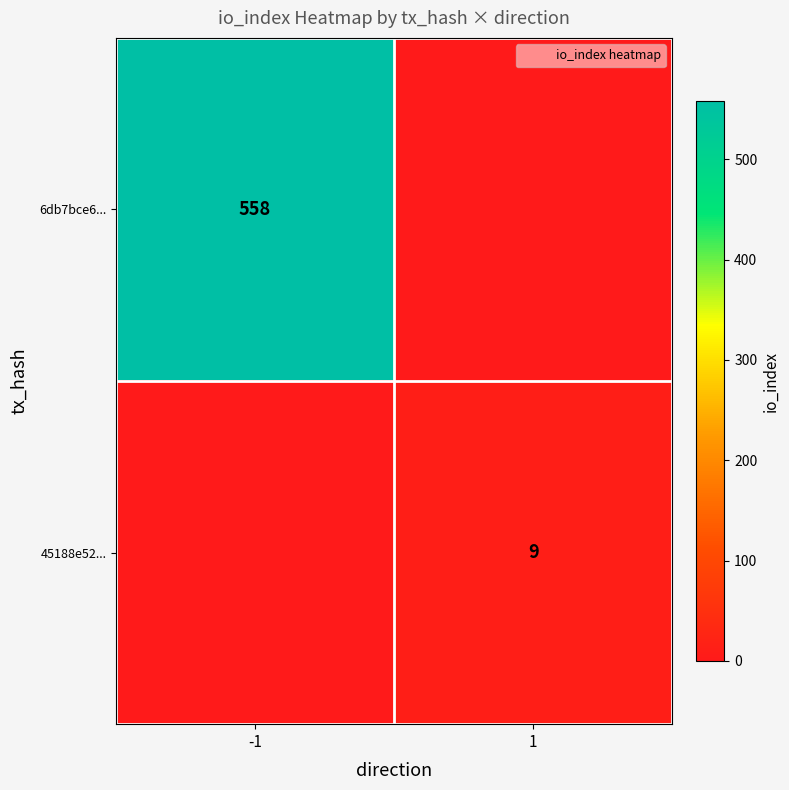

Rank the series at -1 from lowest to highest value.

45188e52..., 6db7bce6...